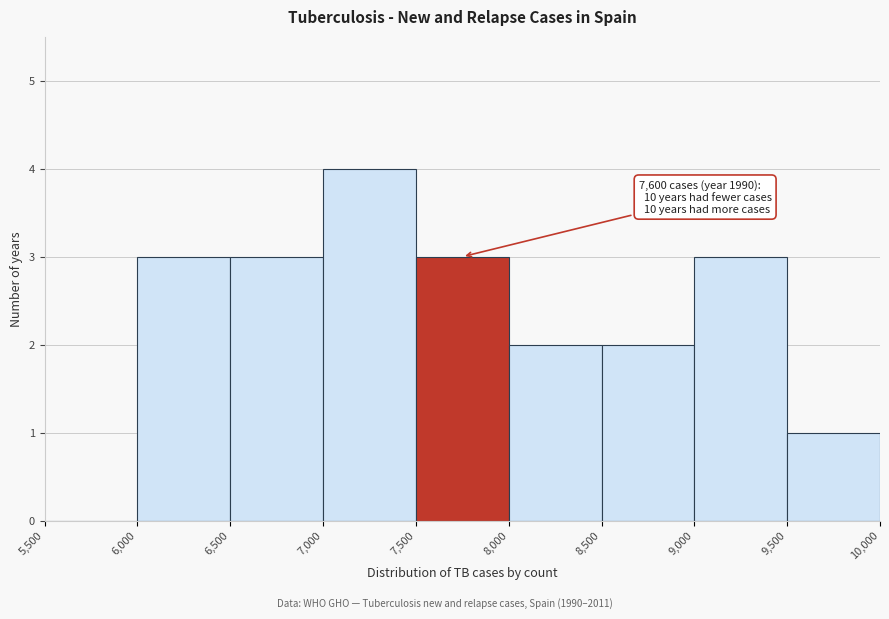

Which range on the x-axis has the tallest bar?

7,000 to 7,500